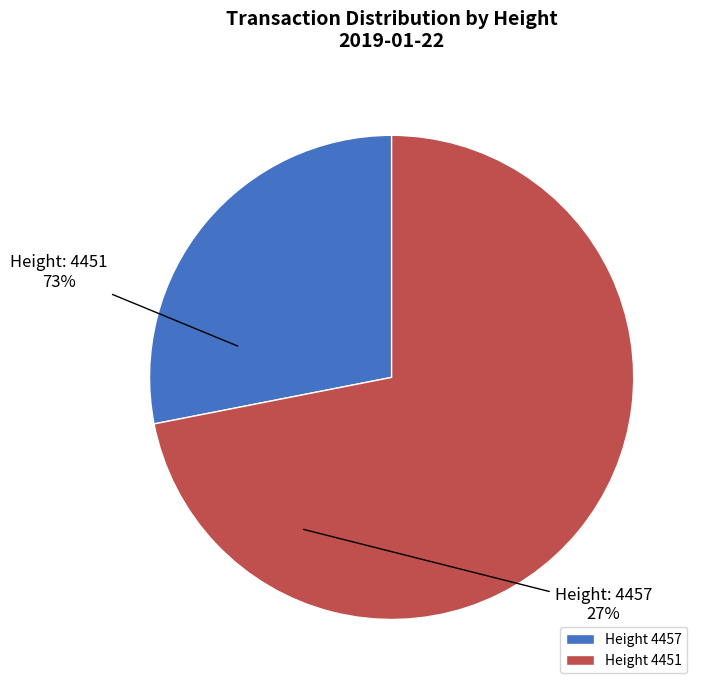

Between Height 4451 and Height 4457, which is larger?

Height 4451